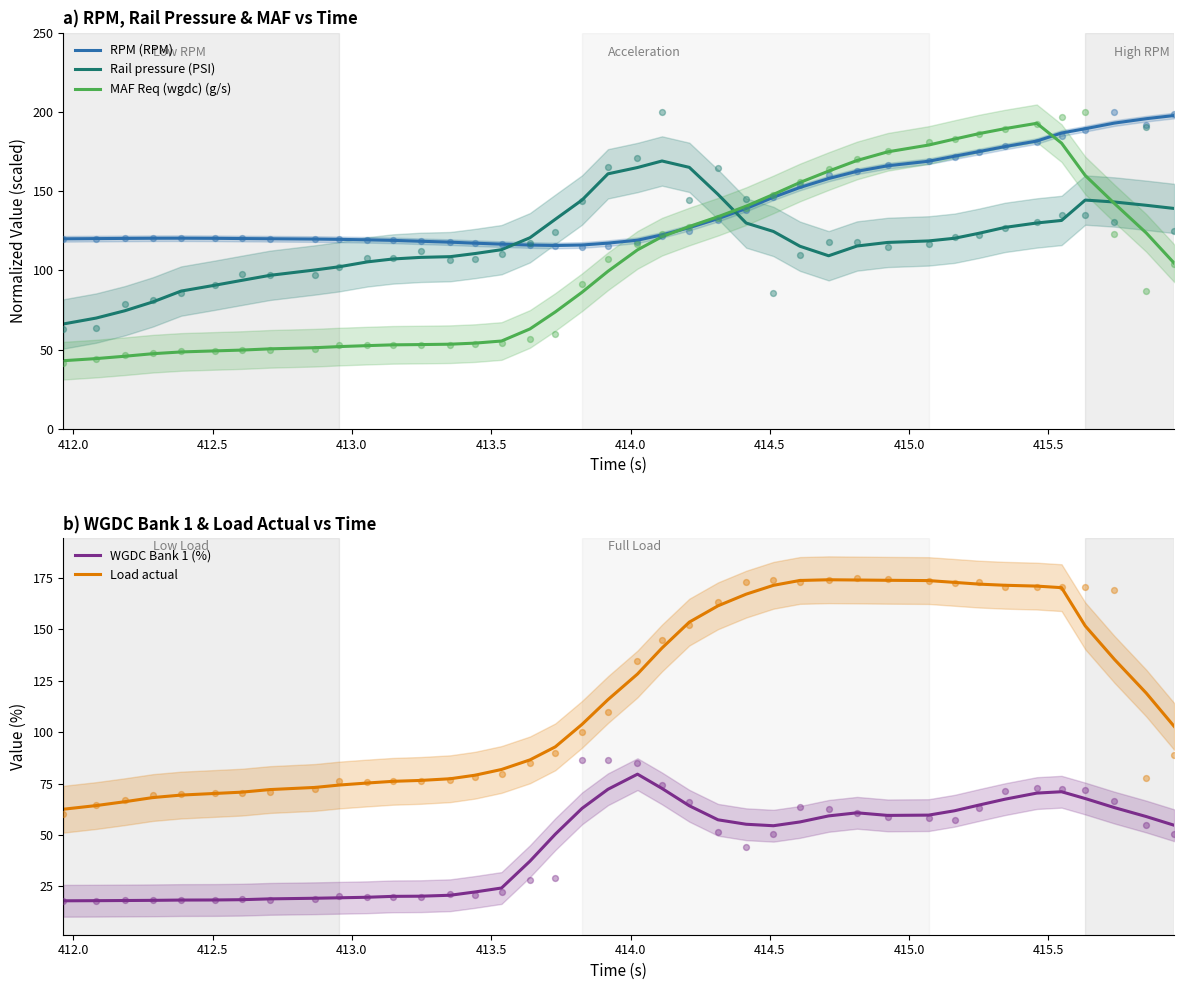

Which series reaches the minimum Y coordinate?

WGDC Bank 1 (%)